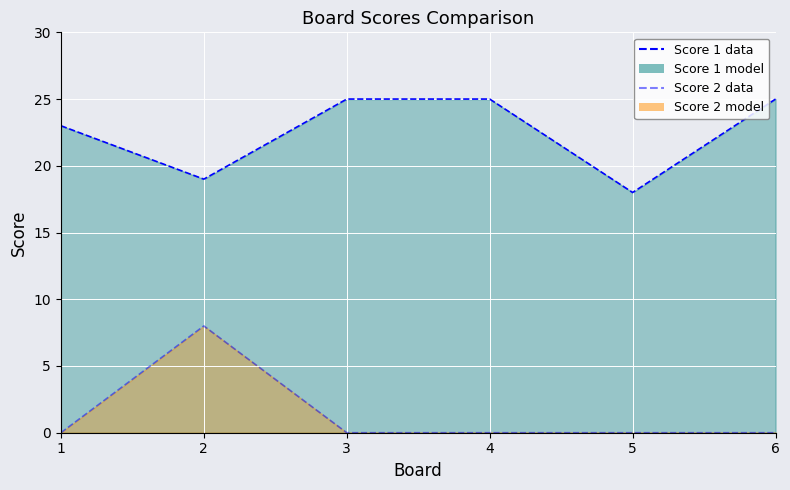

Where is Score 2 line nearest to the value 4?

1